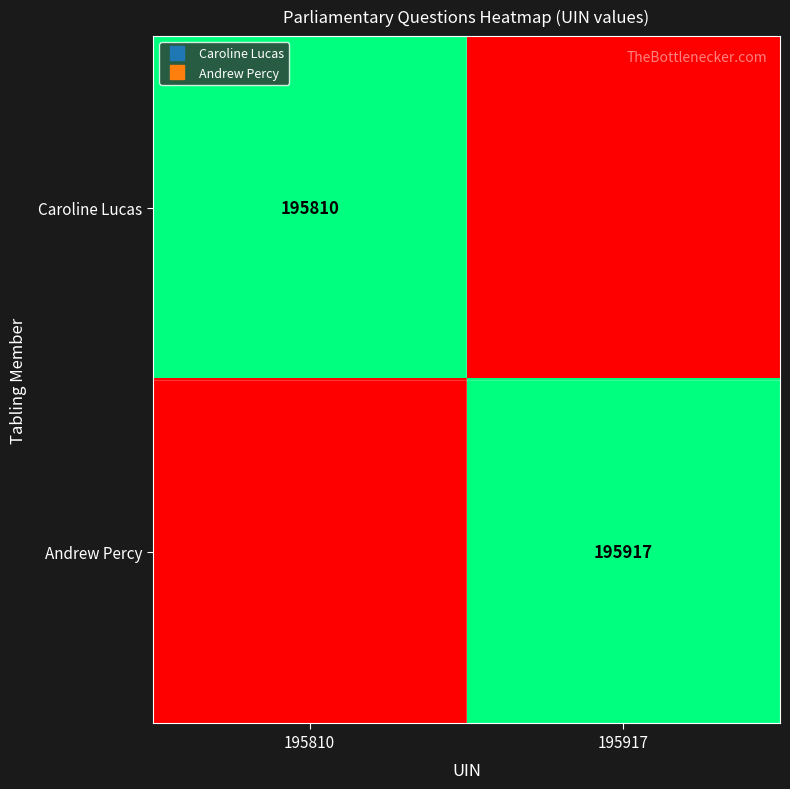

Which category has the highest value across all series?

195917